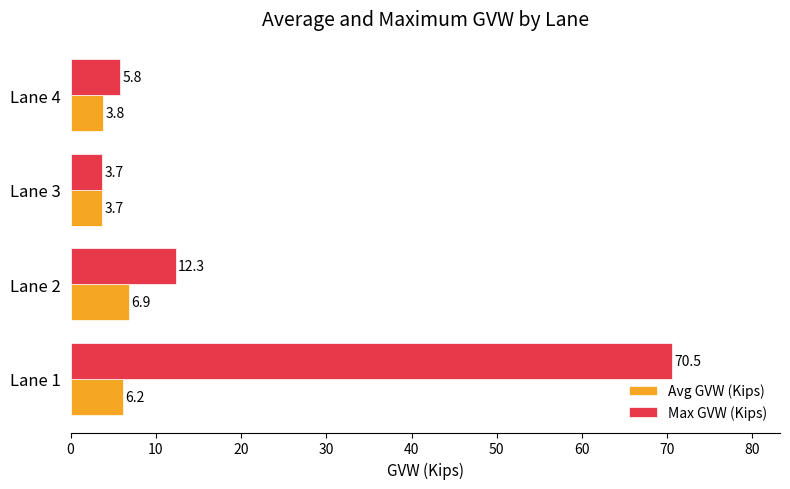

List the series in order of their peak value, highest first.

Max GVW (Kips), Avg GVW (Kips)